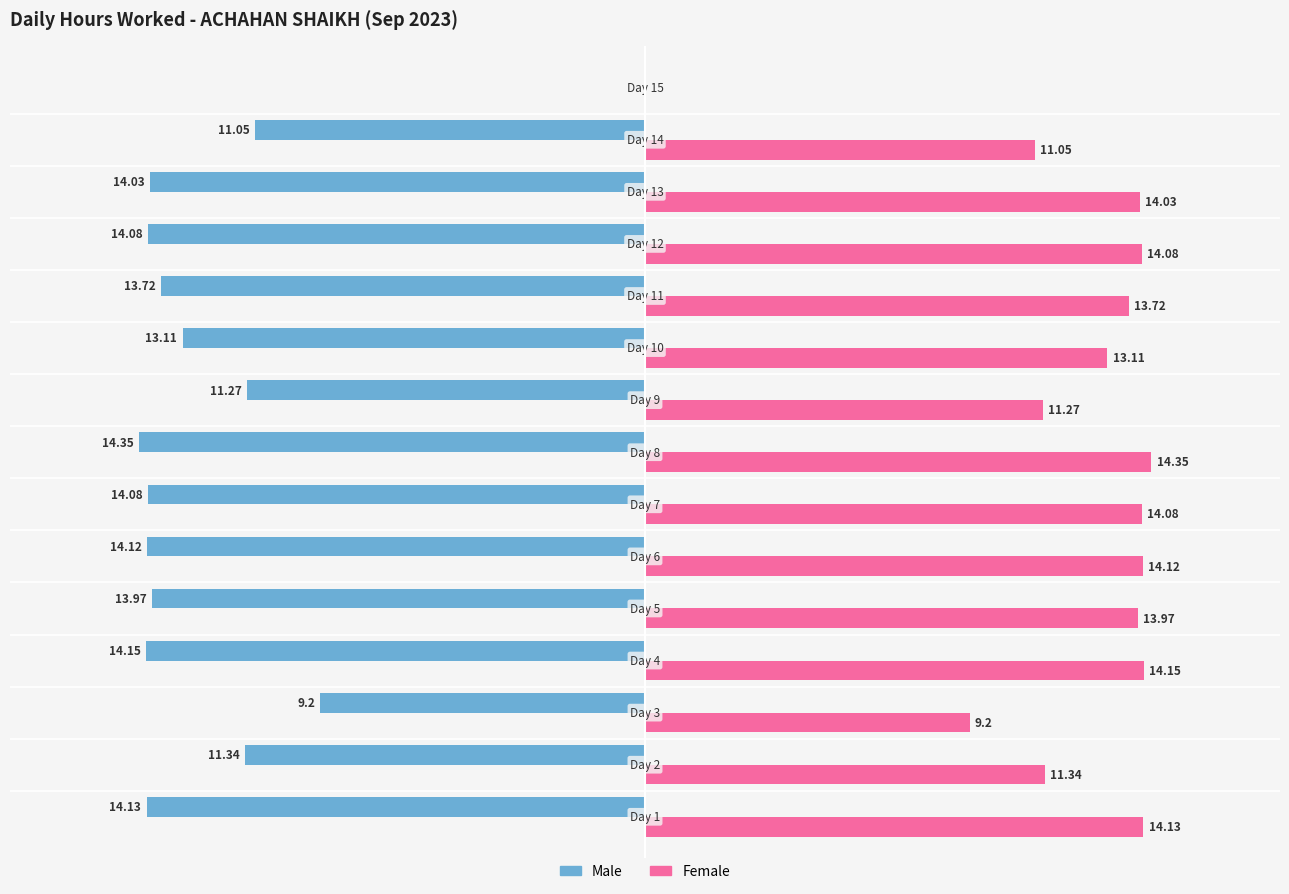

Which series has the largest total across all categories?

Female